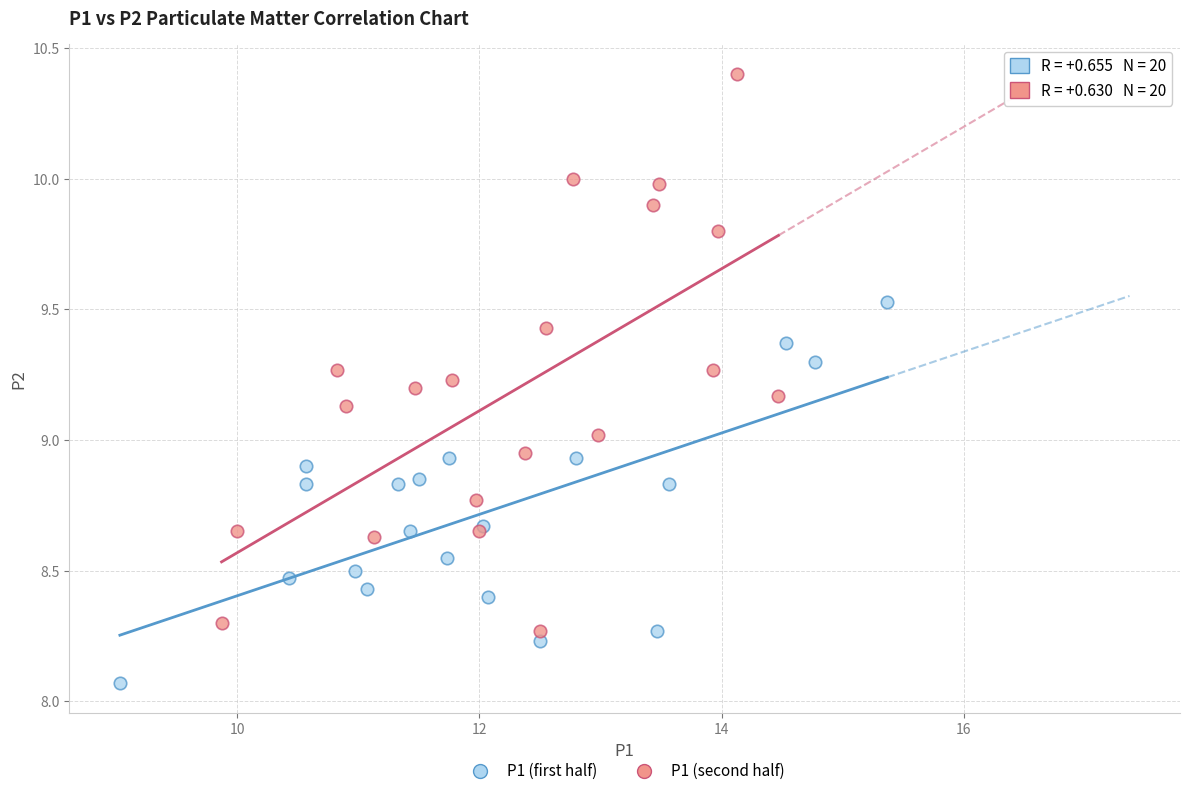

What are all the series names shown in the legend?

P1 (first half), P1 (second half)